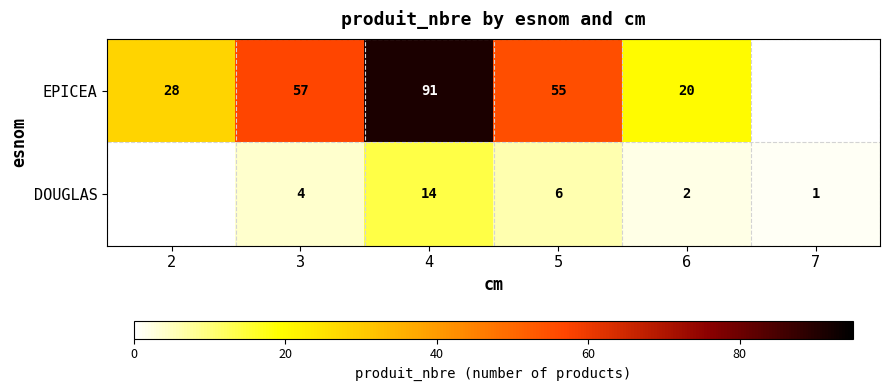

What is the minimum value shown in the chart?

1.0